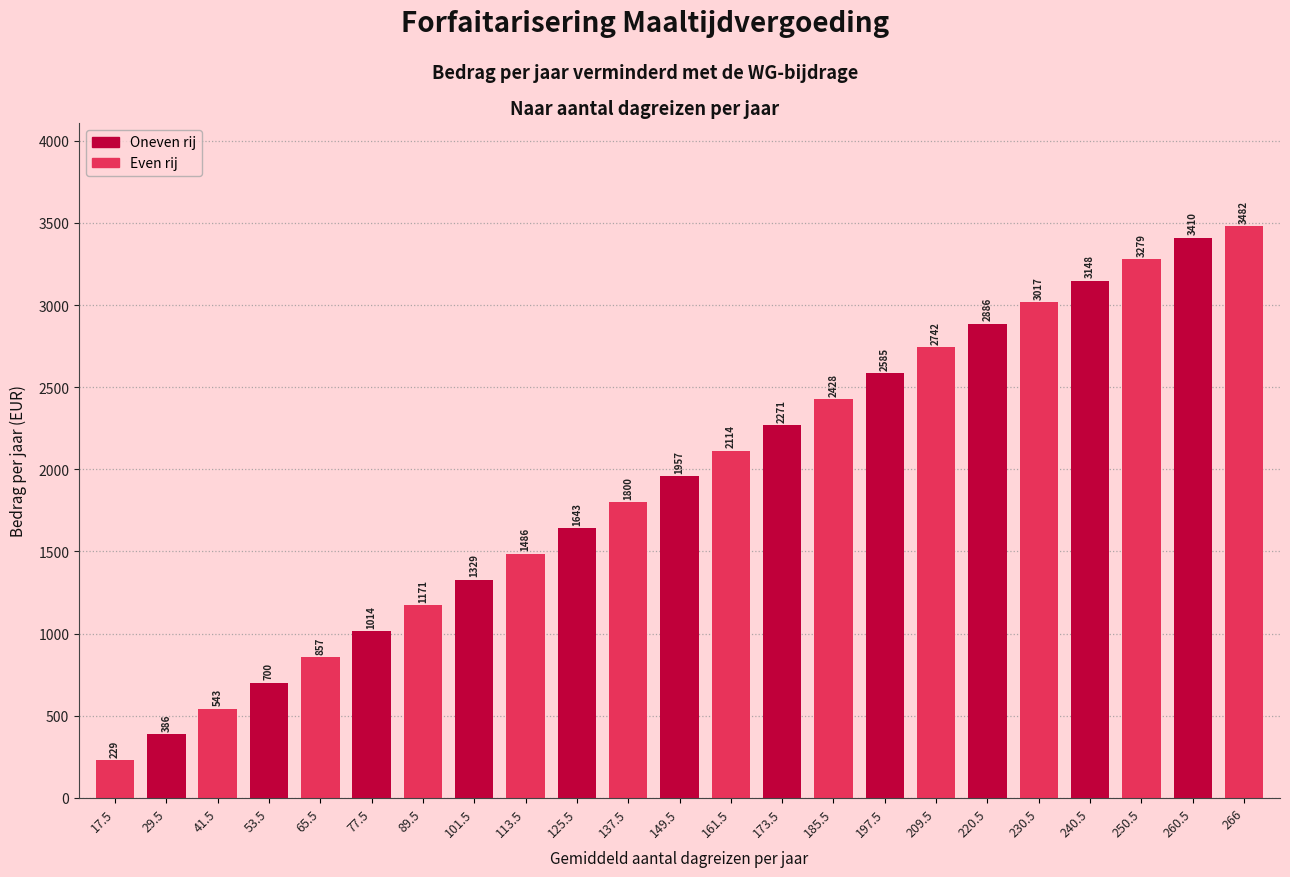

Between 220.5 and 53.5, which is larger?

220.5